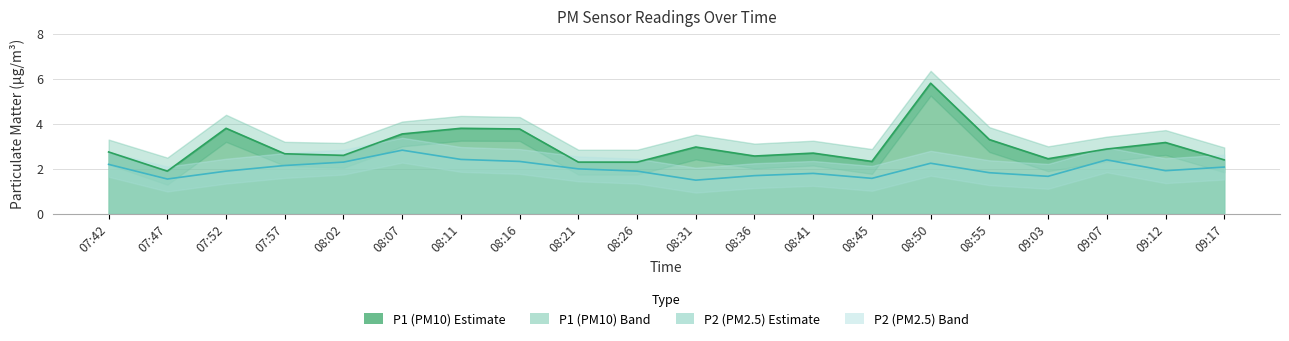

Does the chart display data point markers on the line(s)?

No